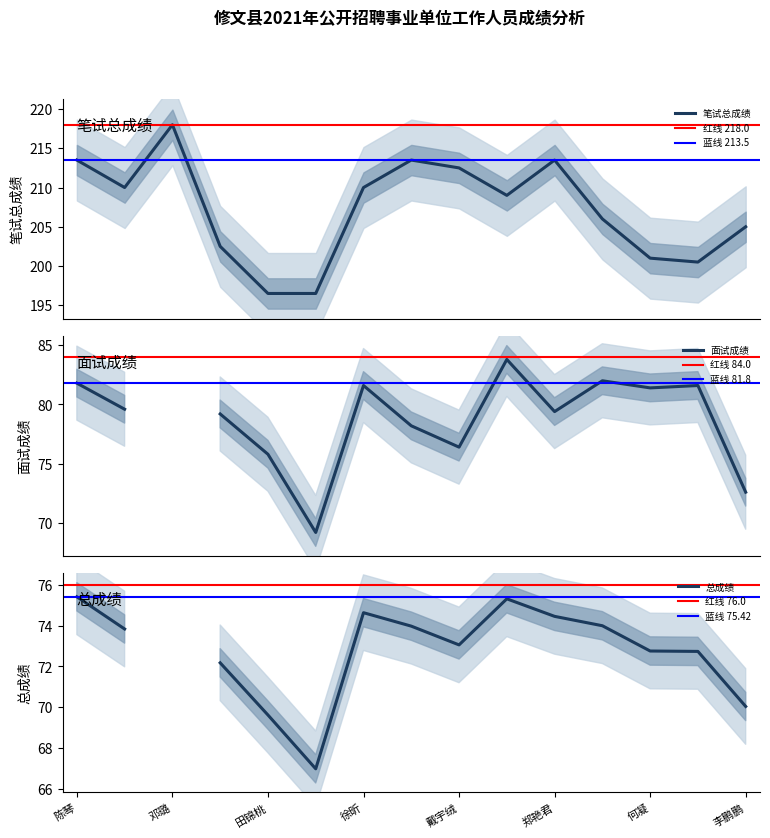

At which label does 笔试总成绩 first exceed 209?

陈琴